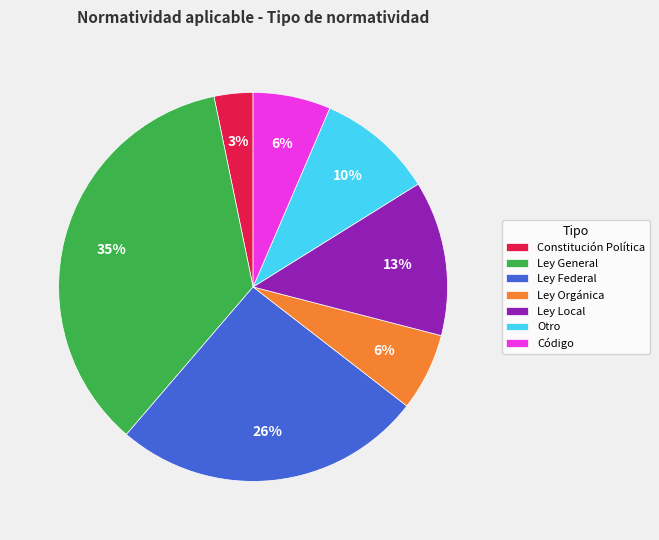

Does Ley General account for over 50% of the chart?

No